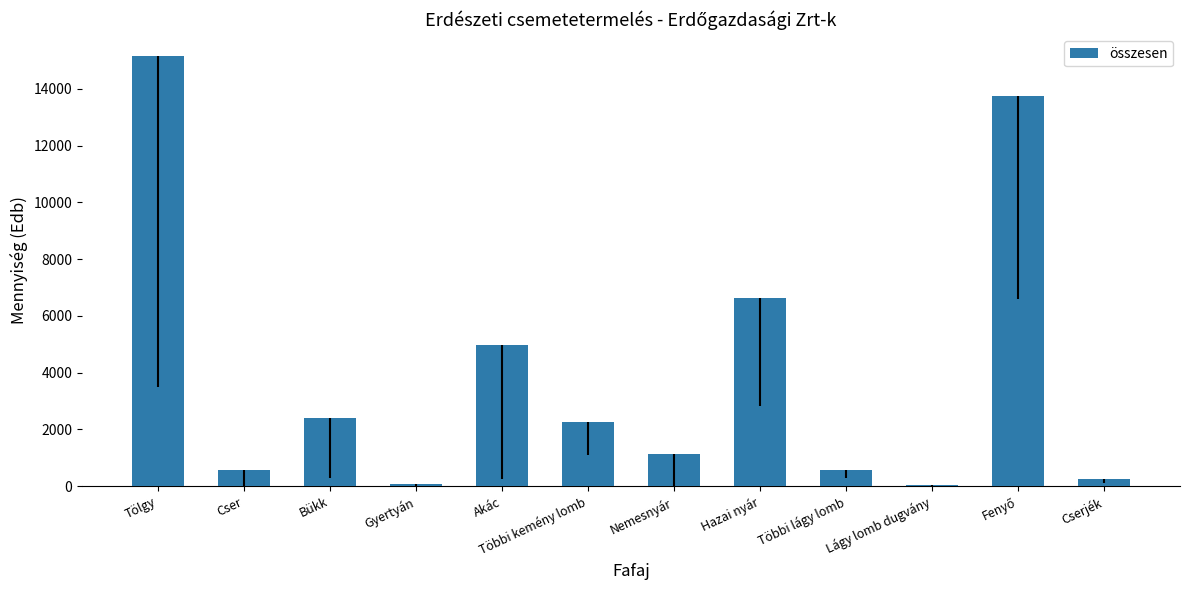

At which label is the value closest to 7605?

Hazai nyár